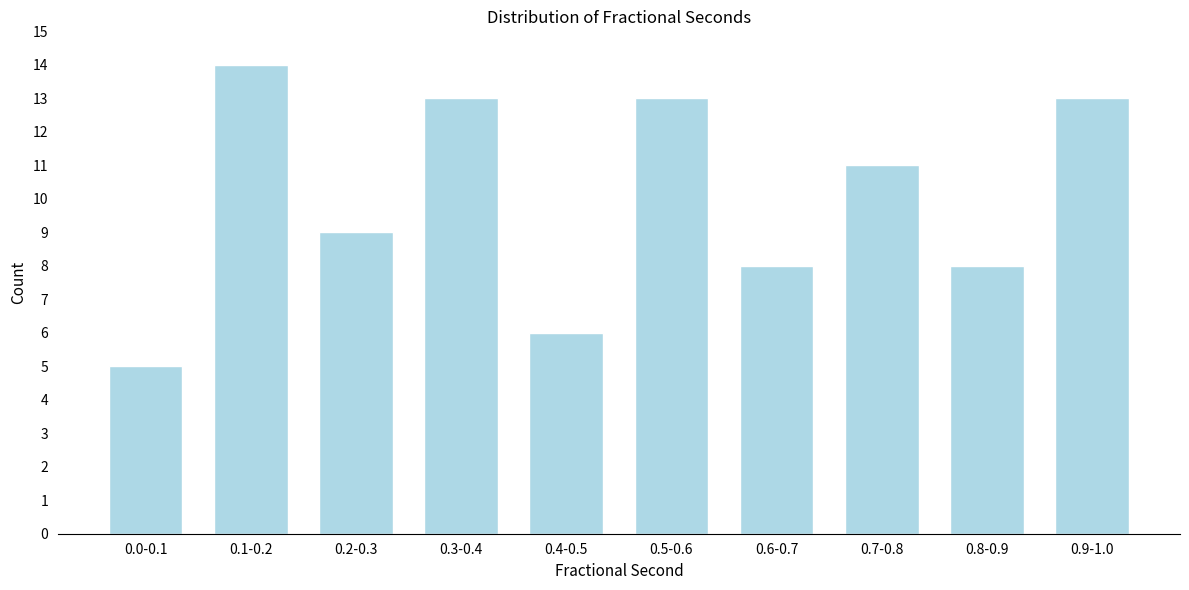

Reading left to right, transcribe all the data shown in this chart.

0.0-0.1=5	0.1-0.2=14	0.2-0.3=9	0.3-0.4=13	0.4-0.5=6	0.5-0.6=13	0.6-0.7=8	0.7-0.8=11	0.8-0.9=8	0.9-1.0=13